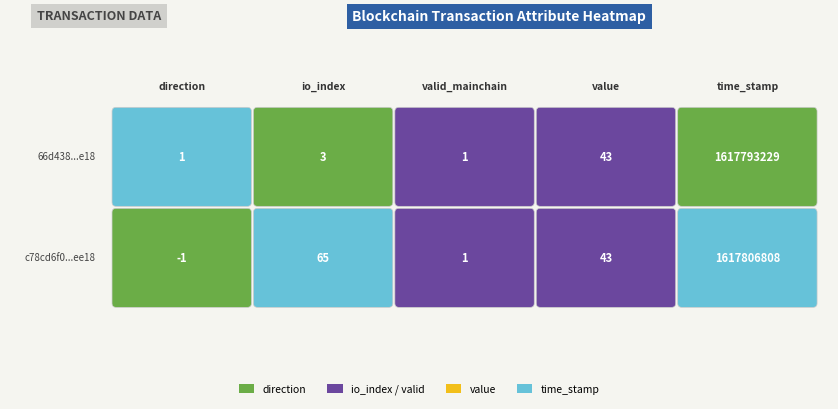

What is the lowest value of the 66d438196a44d628597948ab85f4e07d035d6da series?

1.0